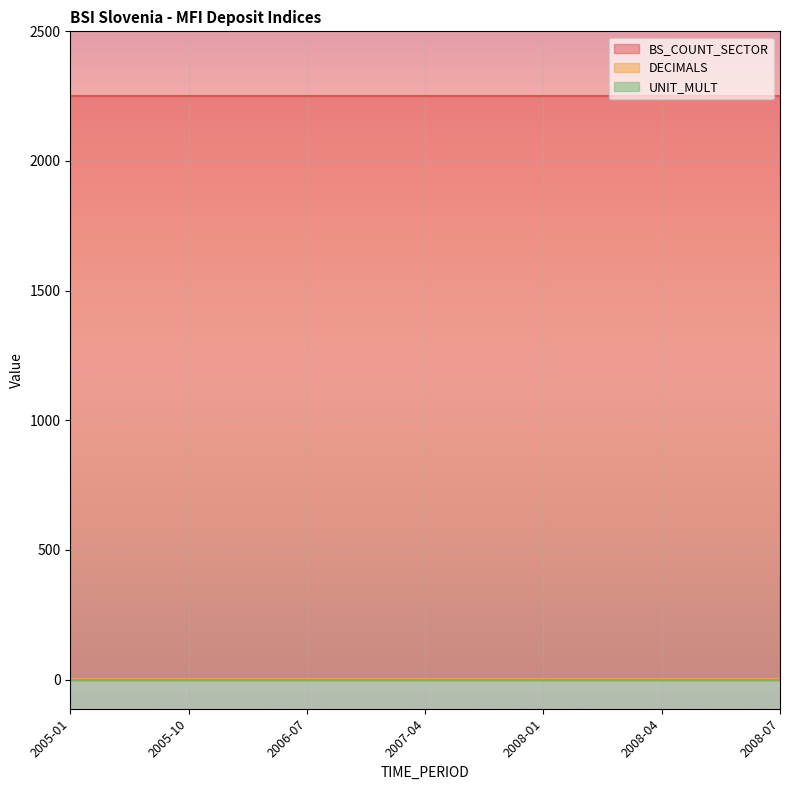

What is the maximum value shown in the chart?

2250